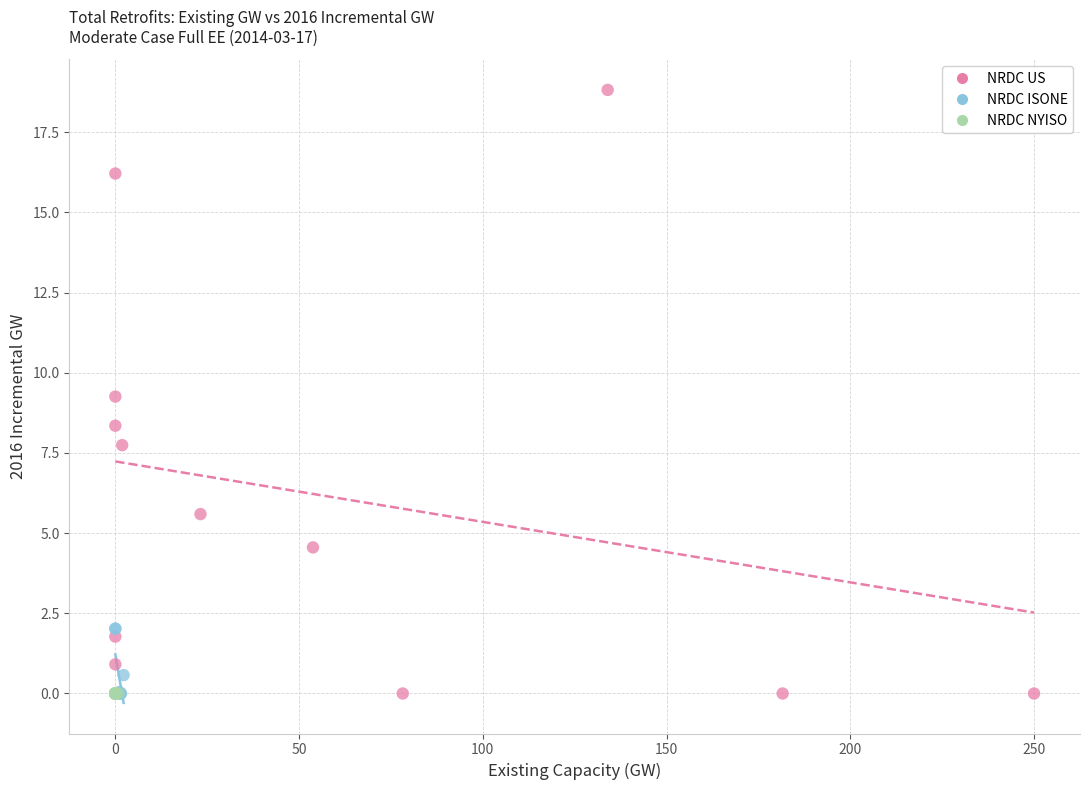

Which series contains the highest Y value?

NRDC US